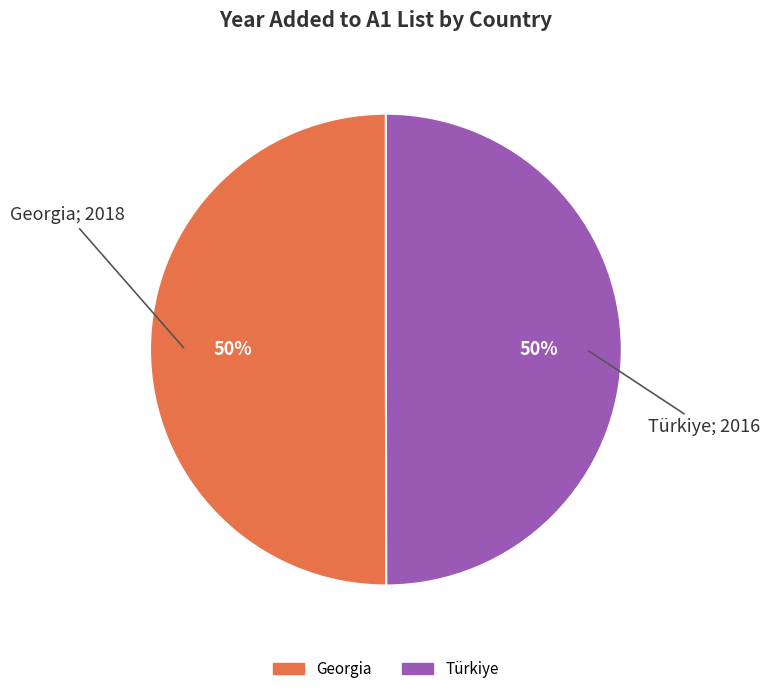

True or false: Türkiye accounts for 40% of the total.

False